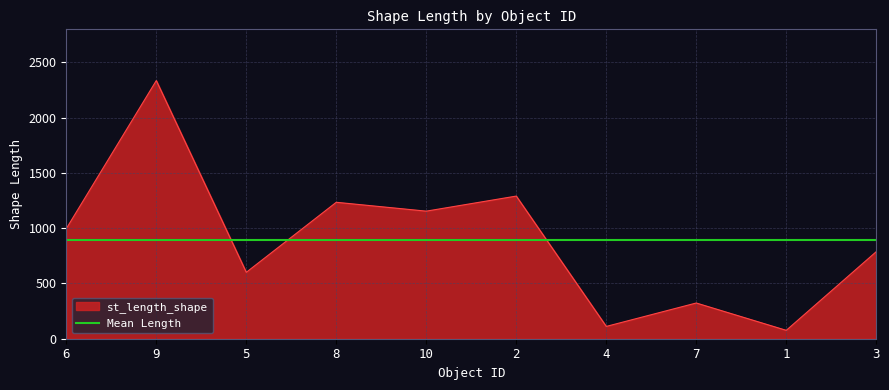

What value does the data have at 6?

996.5